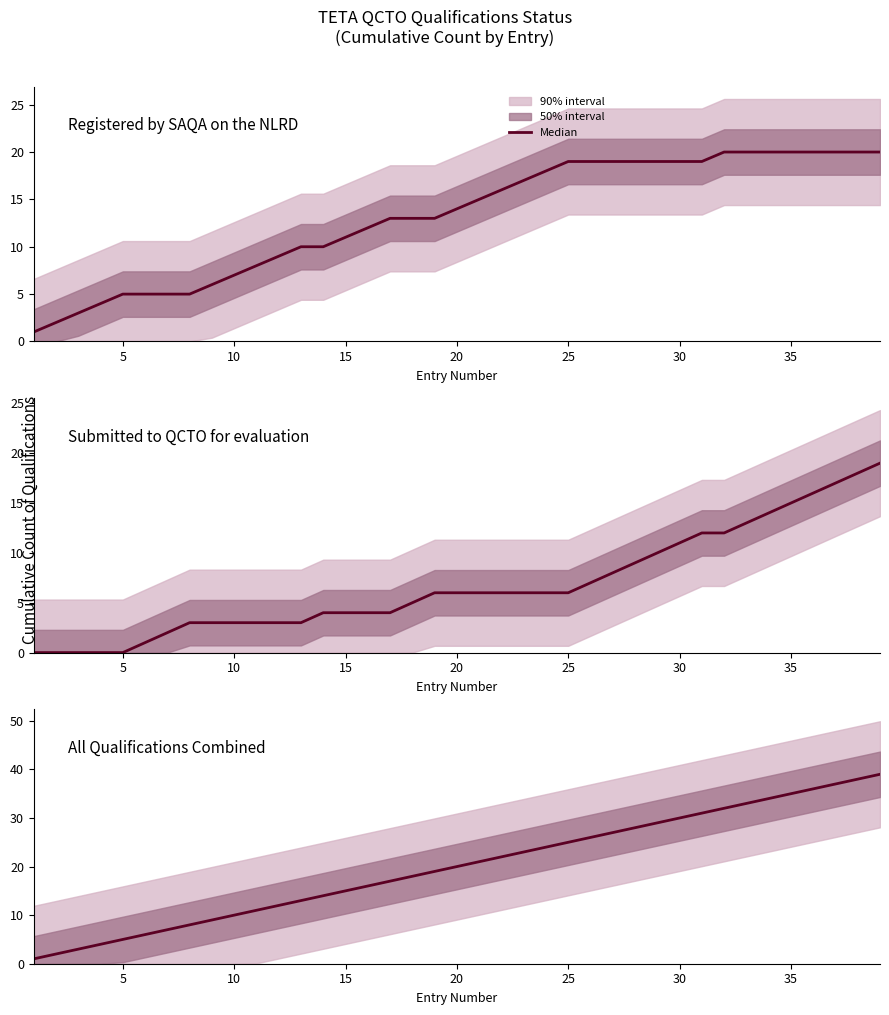

True or false: All Qualifications Combined and Submitted to QCTO for evaluation intersect in this chart.

False